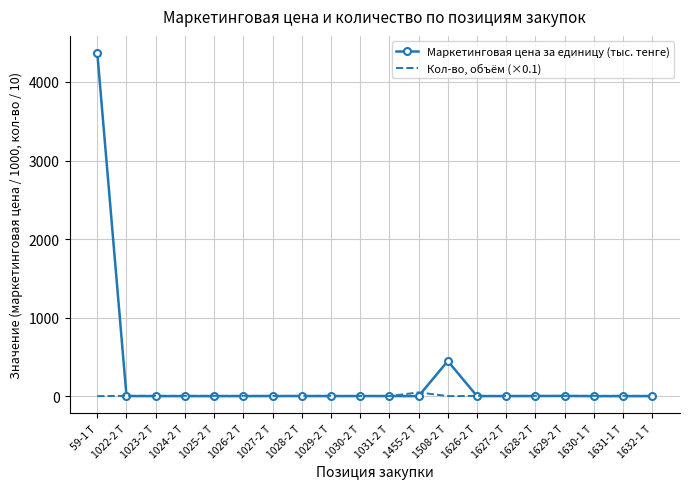

Where is Маркетинговая цена за единицу (тыс. тенге) nearest to the value 2184?

1508-2 Т